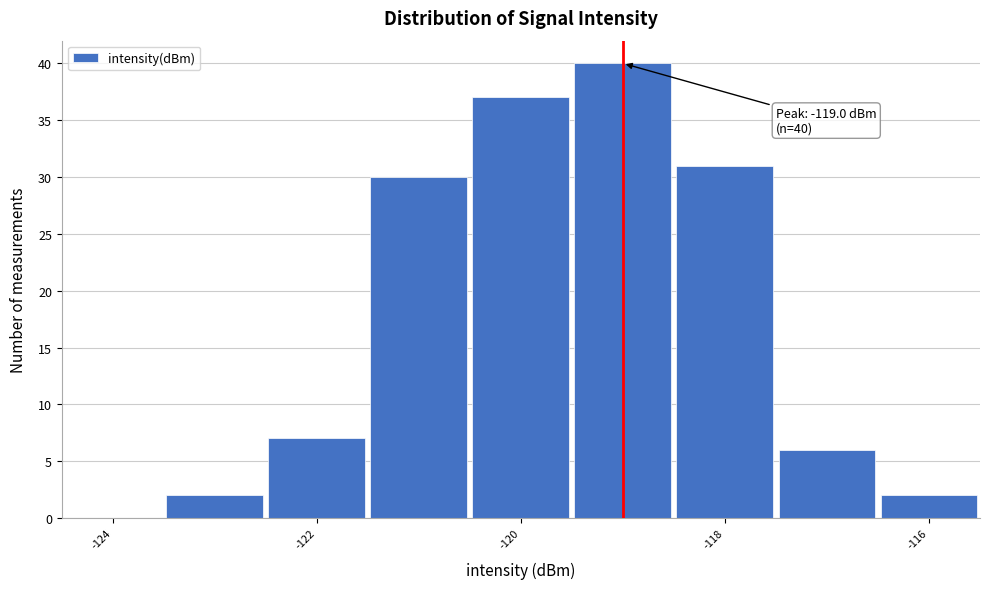

Which range on the x-axis has the tallest bar?

-119.5 to -118.5